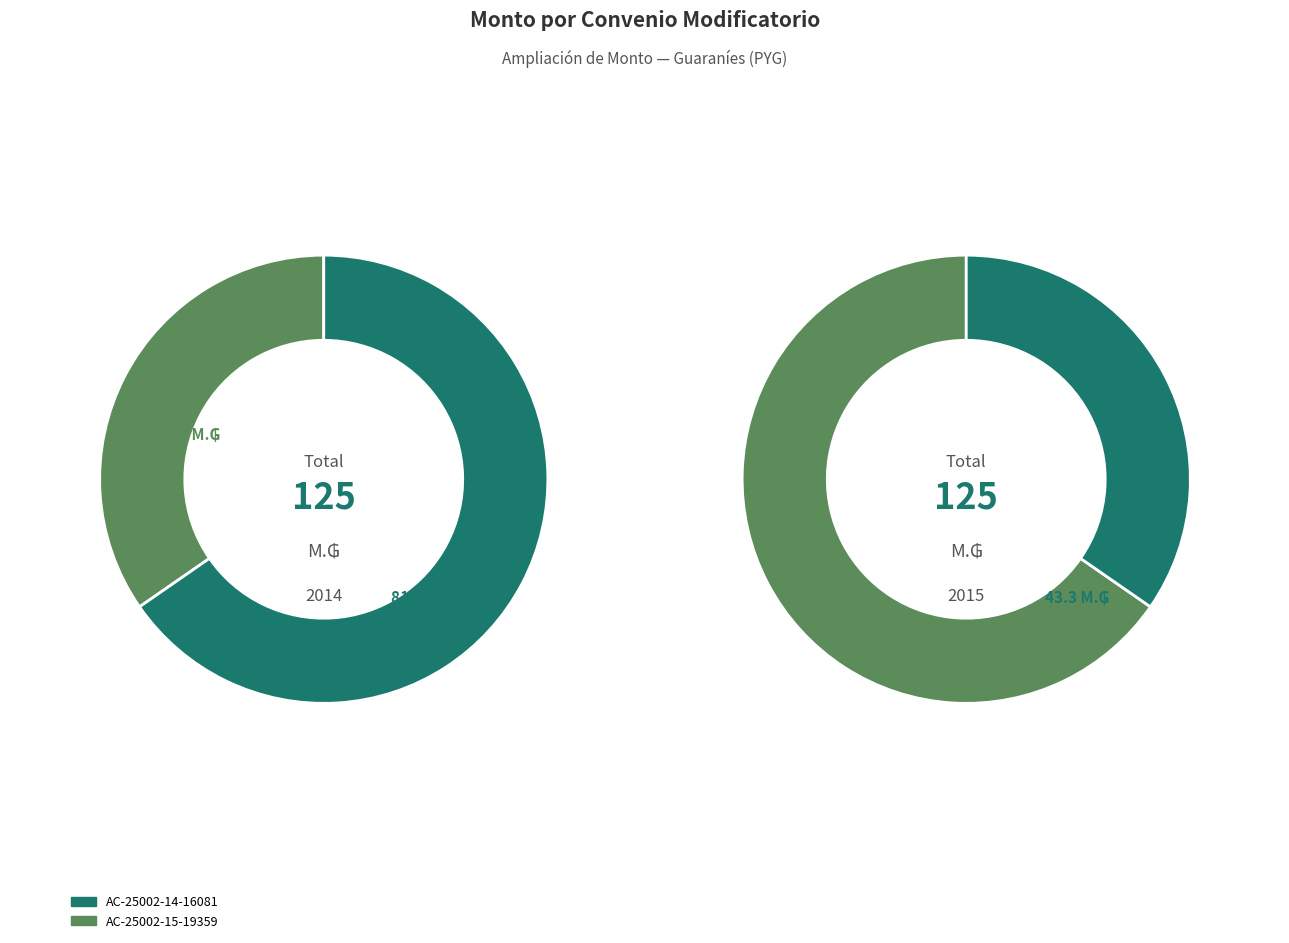

To the nearest percent, what is the difference between the largest and smallest slice percentages?

31%